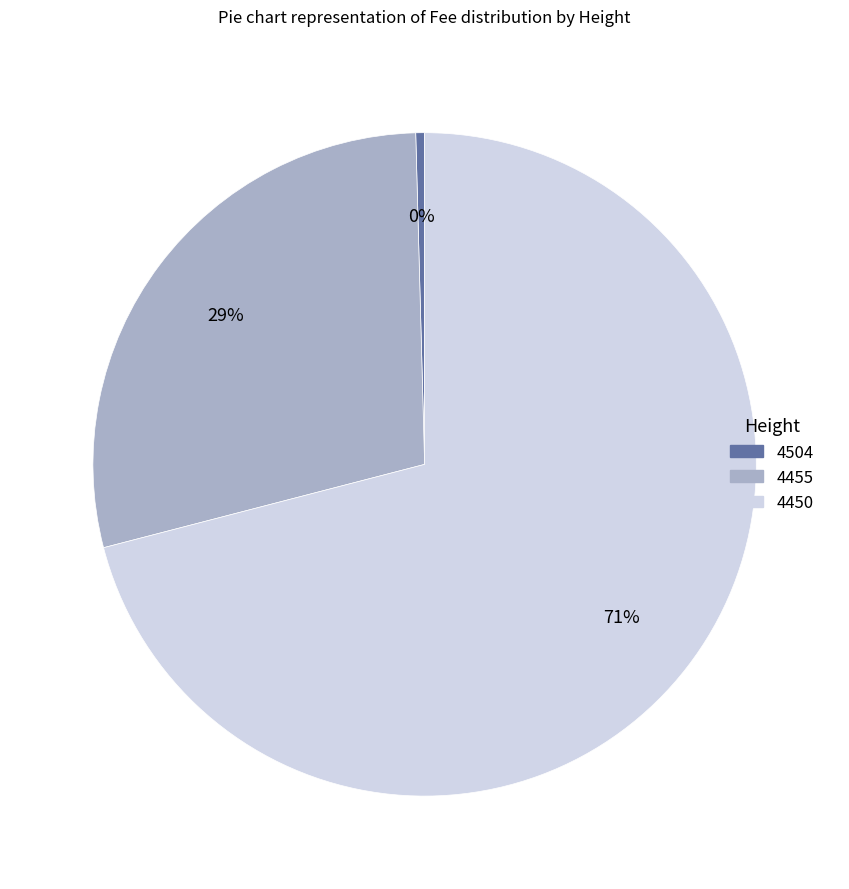

What is the largest slice in the pie chart?

4450